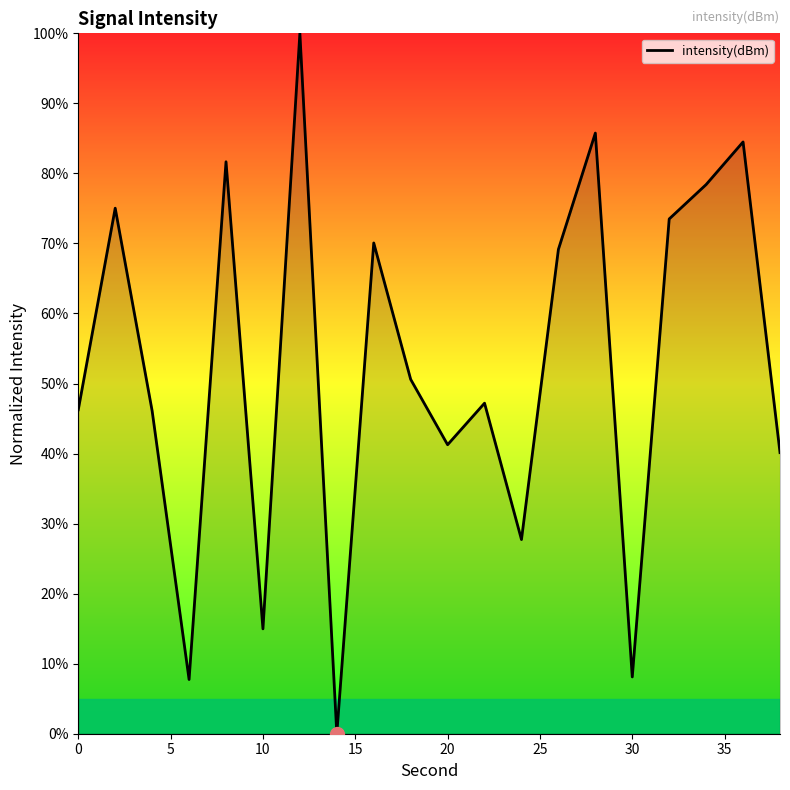

How many categories are shown in the chart?

20